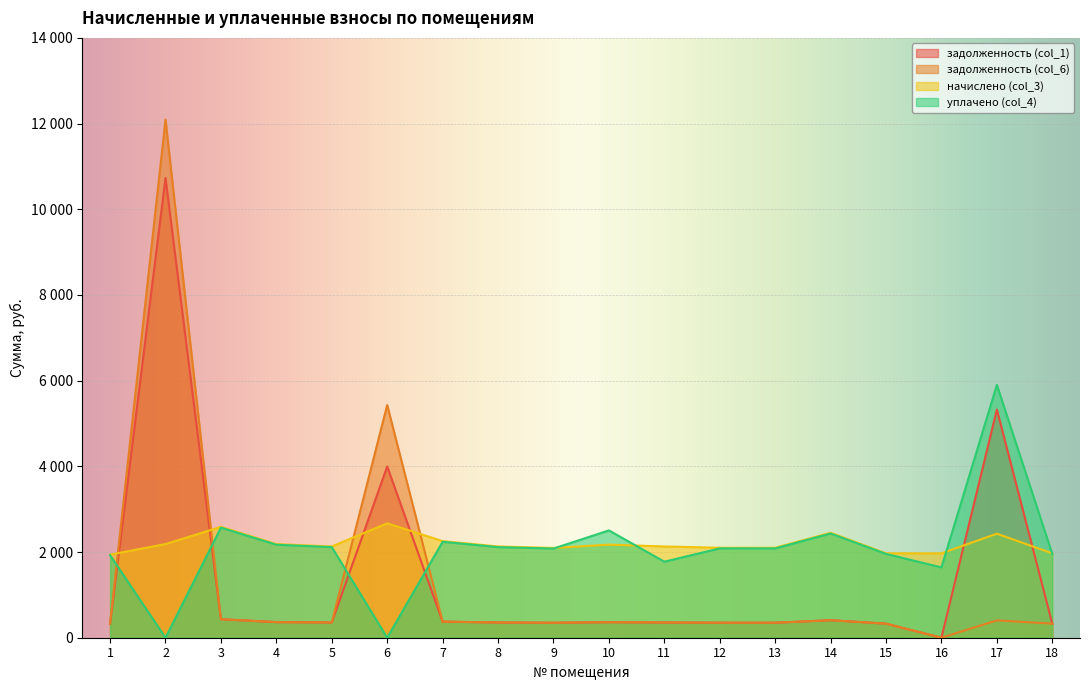

True or false: начислено (col_3) has a value of 1969.9 at 18.

True